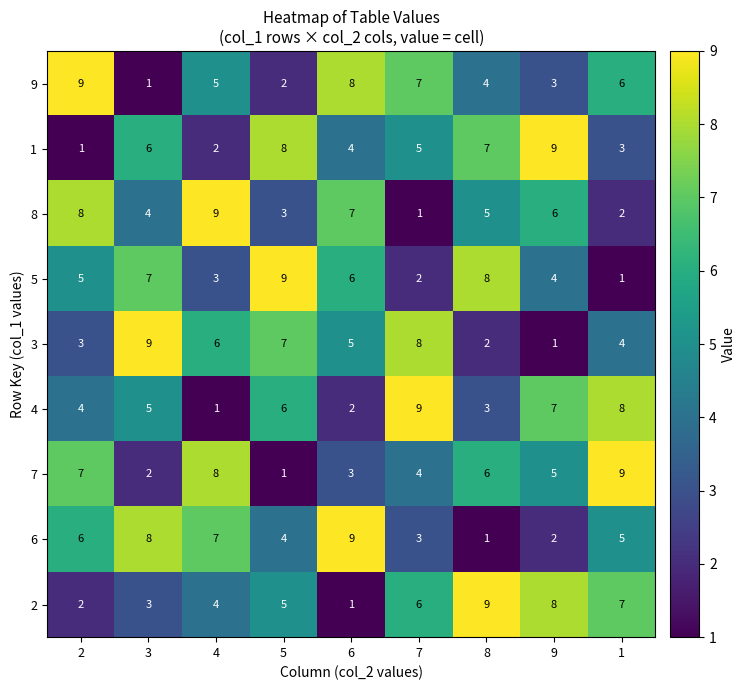

What is the highest value of the 7 series?

9